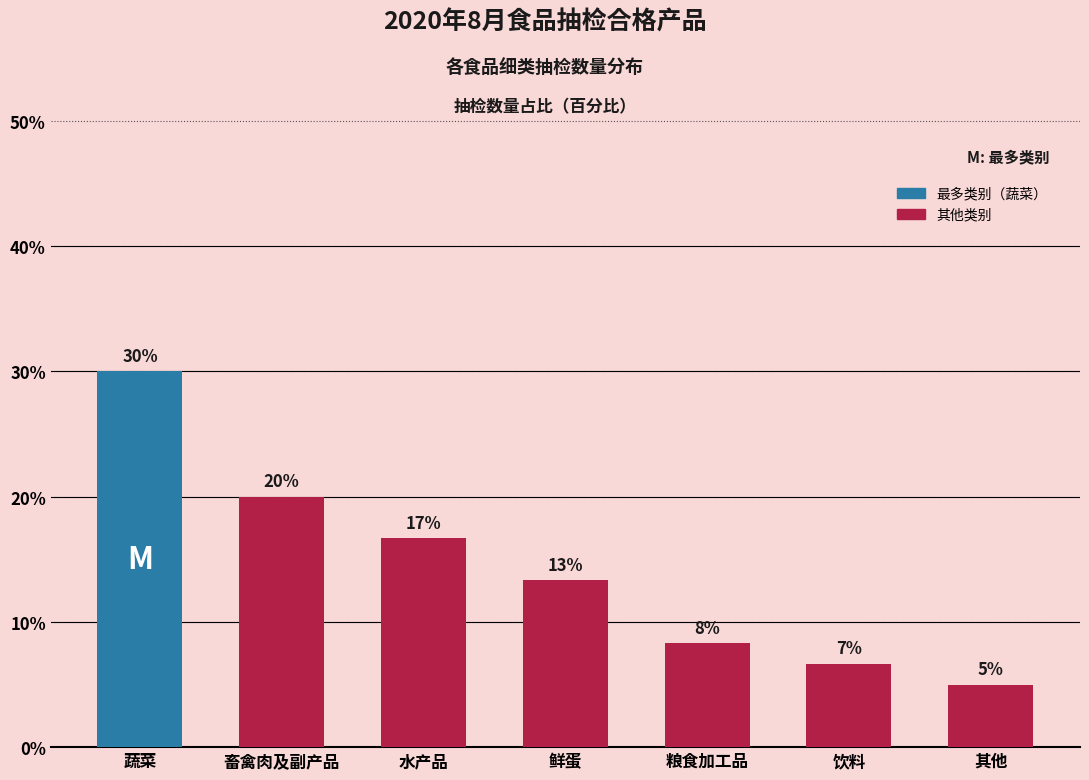

What is the ratio of the value at 鲜蛋 to the value at 畜禽肉及副产品?

0.7